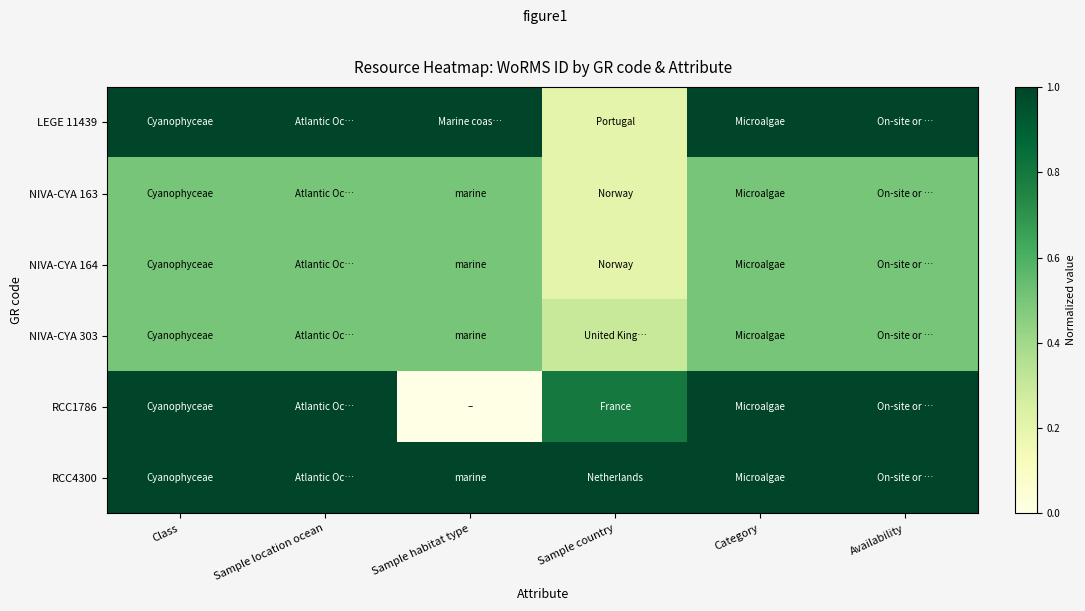

At how many categories does at least one series exceed 0?

6